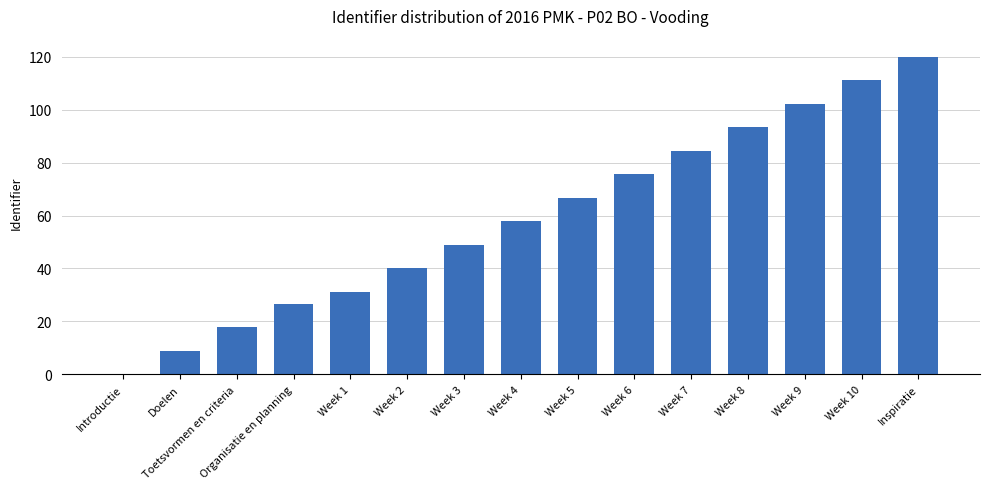

What is the ratio of the value at Toetsvormen en criteria to the value at Week 1?

0.6